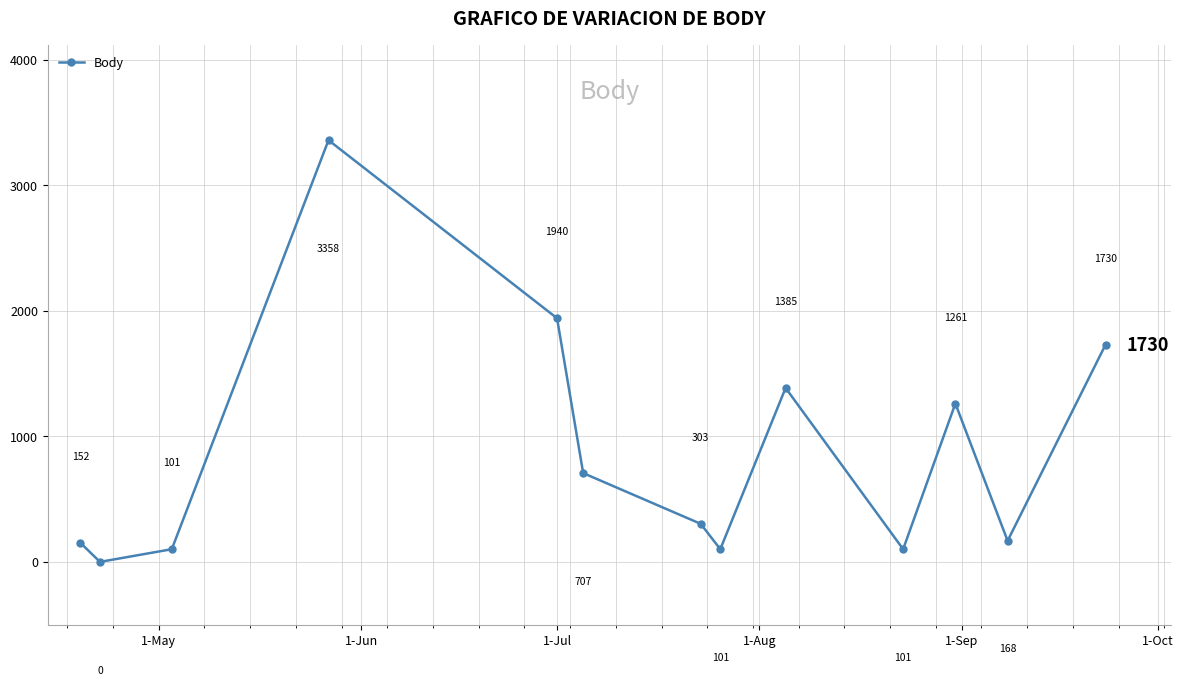

Reading right to left, list all the values displayed in this chart.

1730	168	1261	101	1385	101	303	707	1940	3358	101	0	152